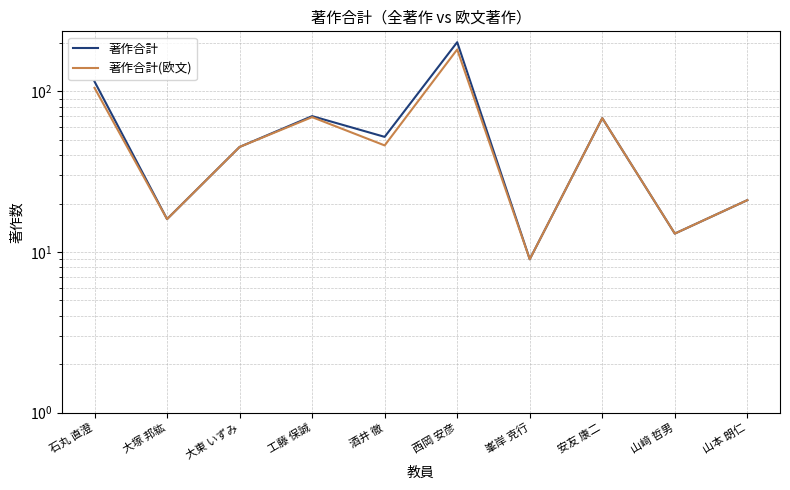

What are all the series names shown in the legend?

著作合計, 著作合計(欧文)